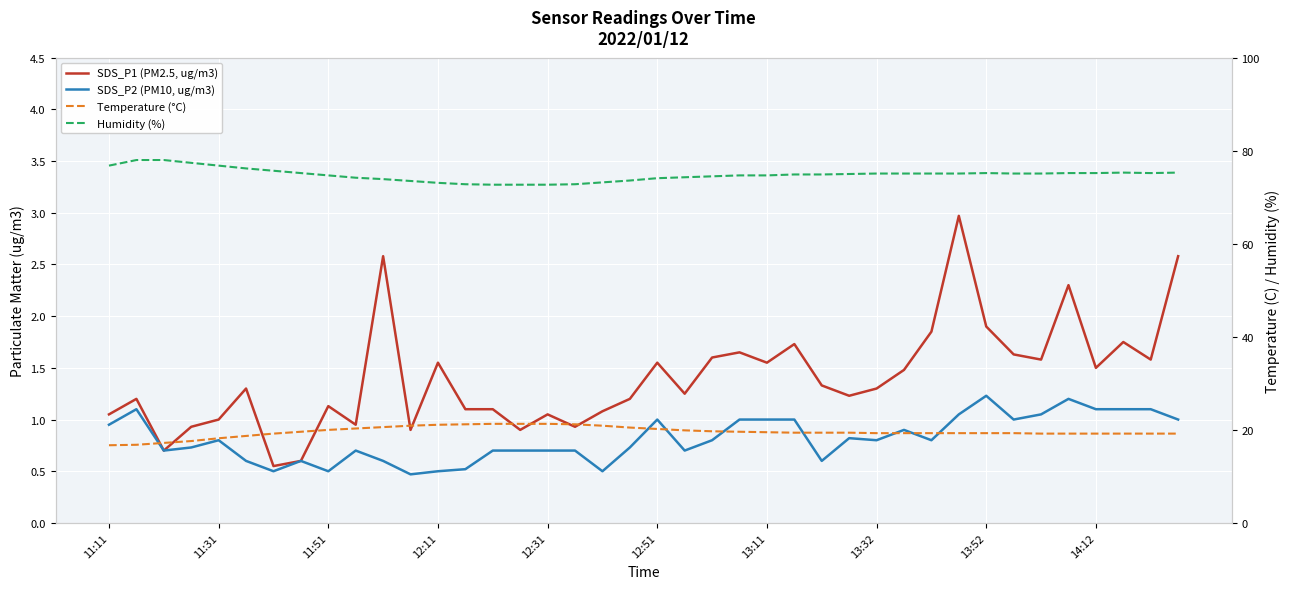

Read the Temperature (°C) value at 12:31.

21.3